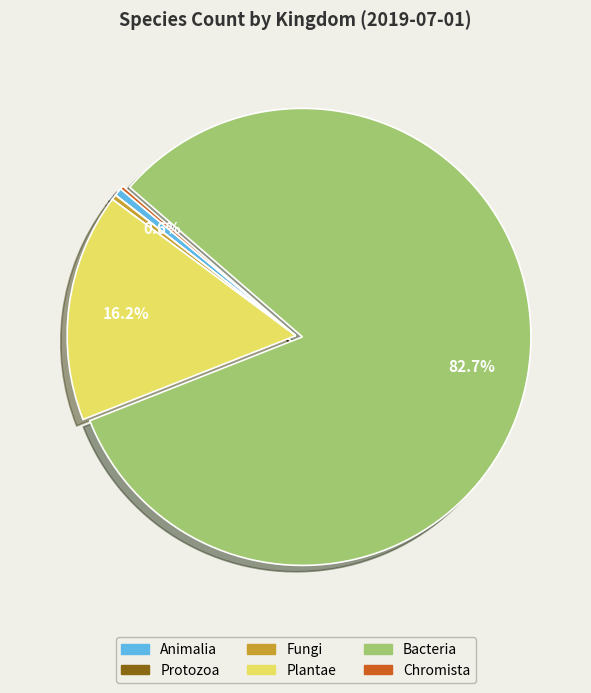

To the nearest percent, what is the difference between the largest and smallest slice percentages?

83%